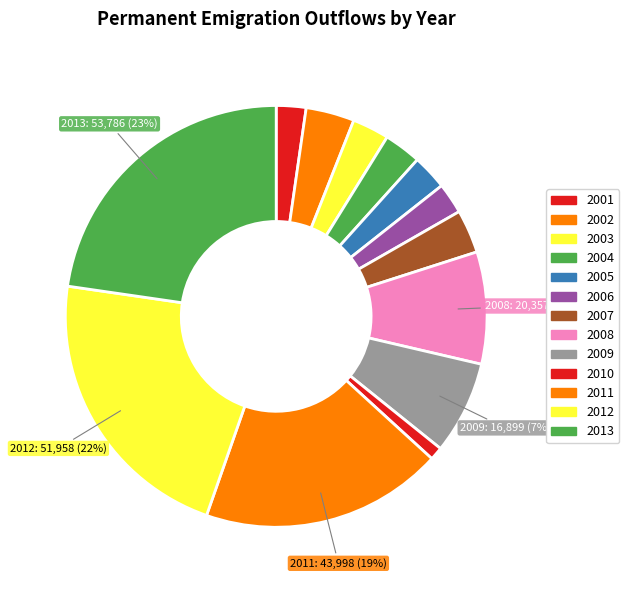

How many segments does this pie chart have?

13